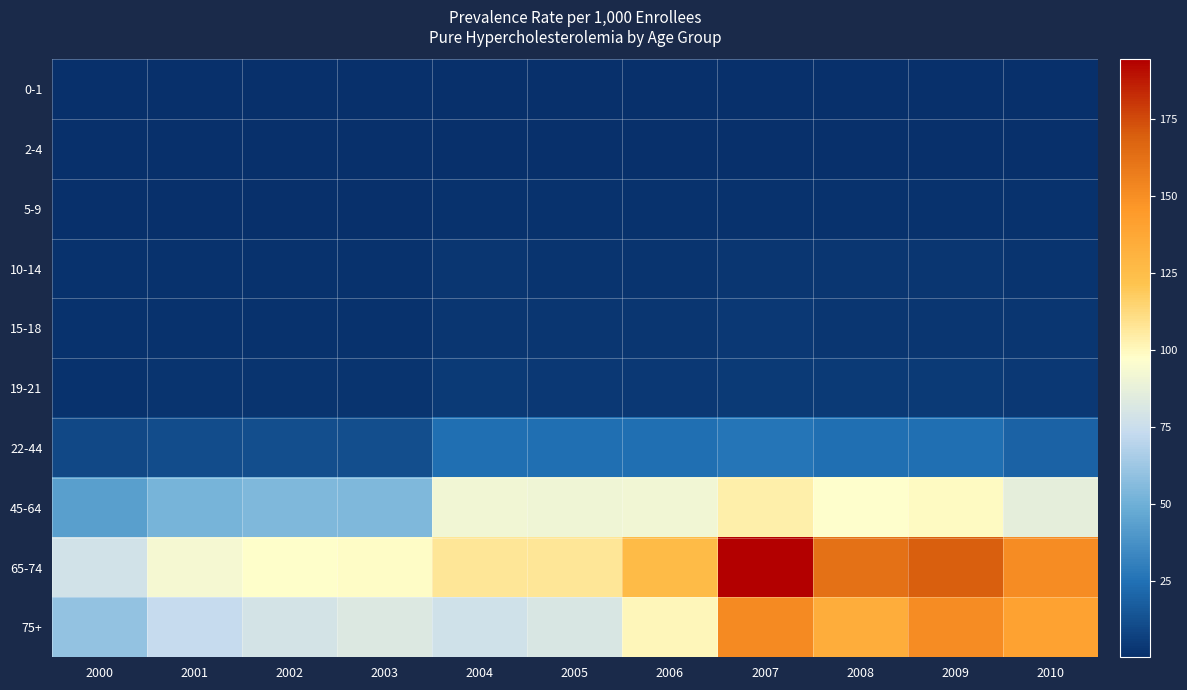

At which category is the sum across all series the highest?

2007